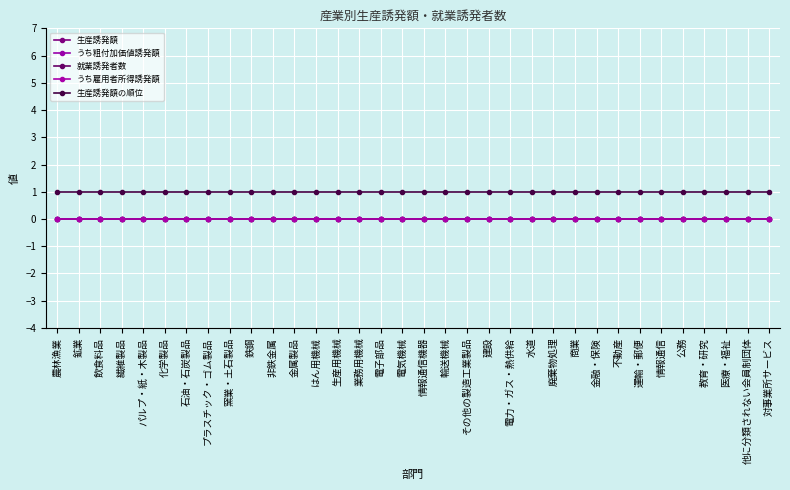

Is this an area chart (filled region under the line)?

No